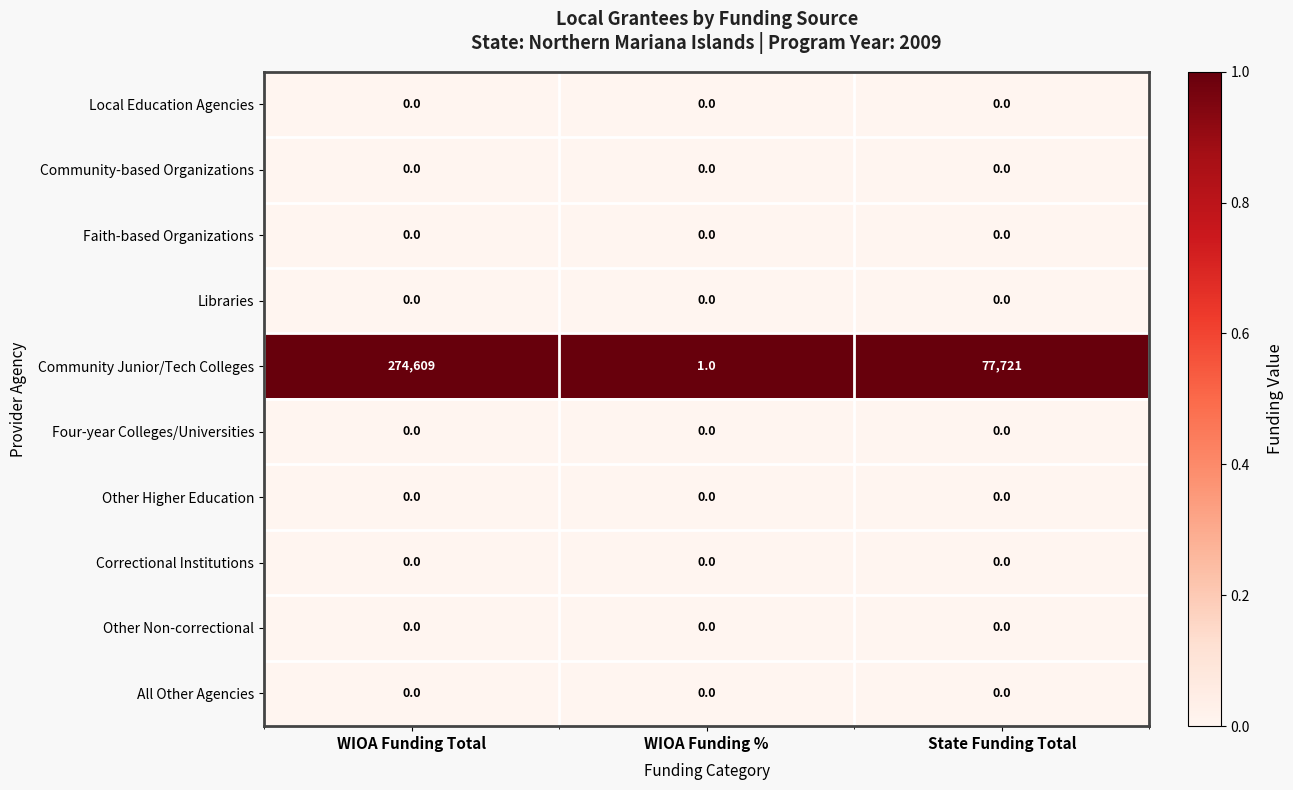

The All Other Agencies series shows 0 at WIOA Funding %. True or false?

True